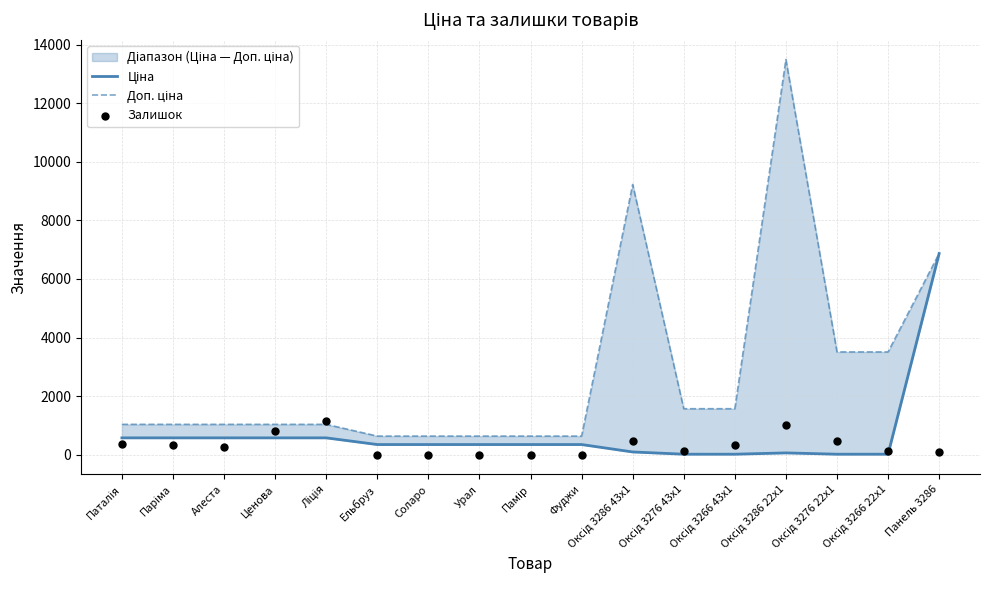

At how many categories does at least one series exceed 11275?

1